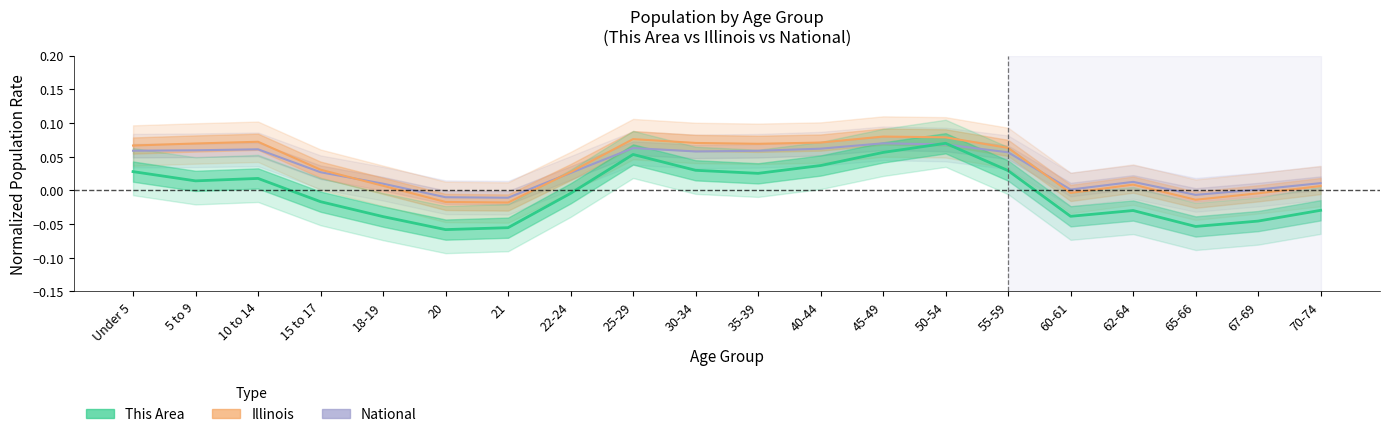

List the series in order of their peak value, highest first.

Illinois, National, This Area